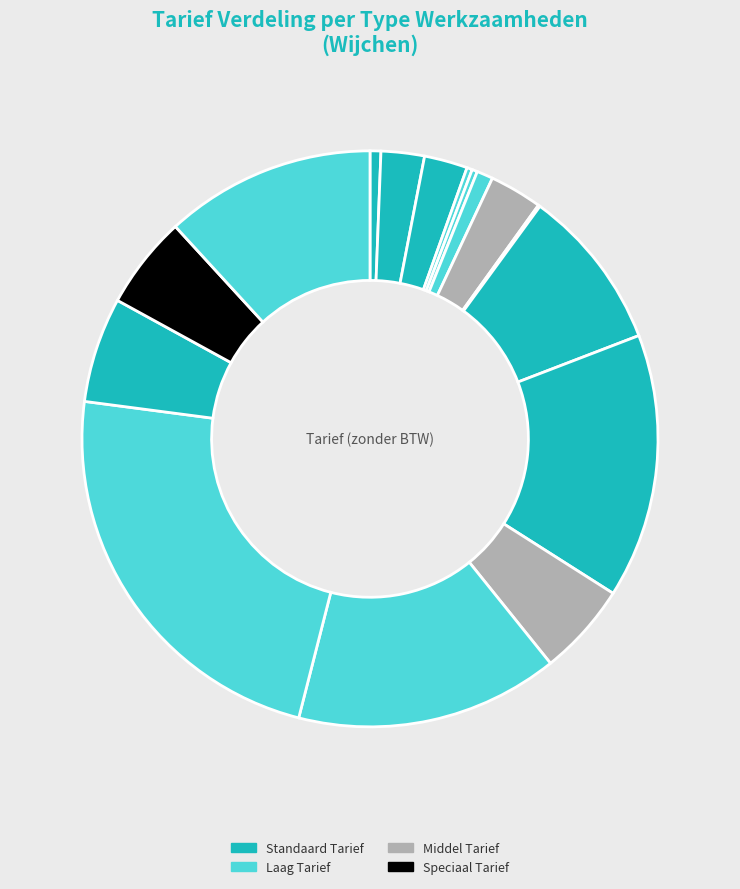

How many slices are in this pie chart?

16